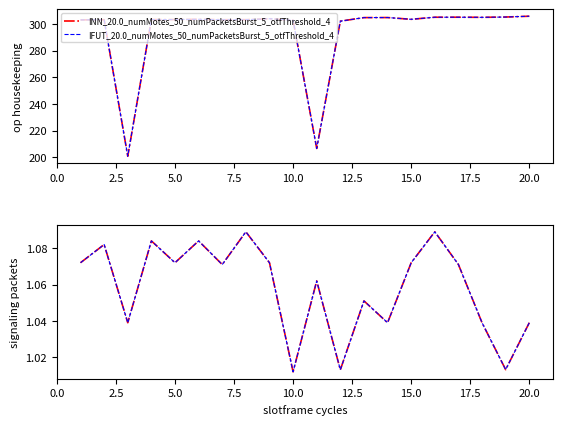

Does the chart have visible grid lines?

No